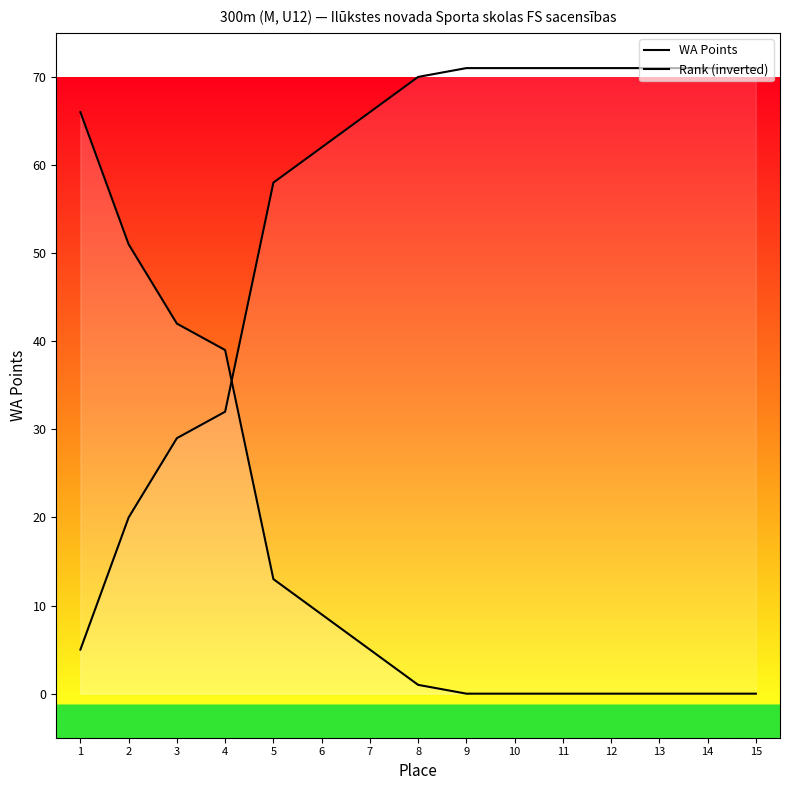

Which series changed the most between 7 and 9?

WA Points